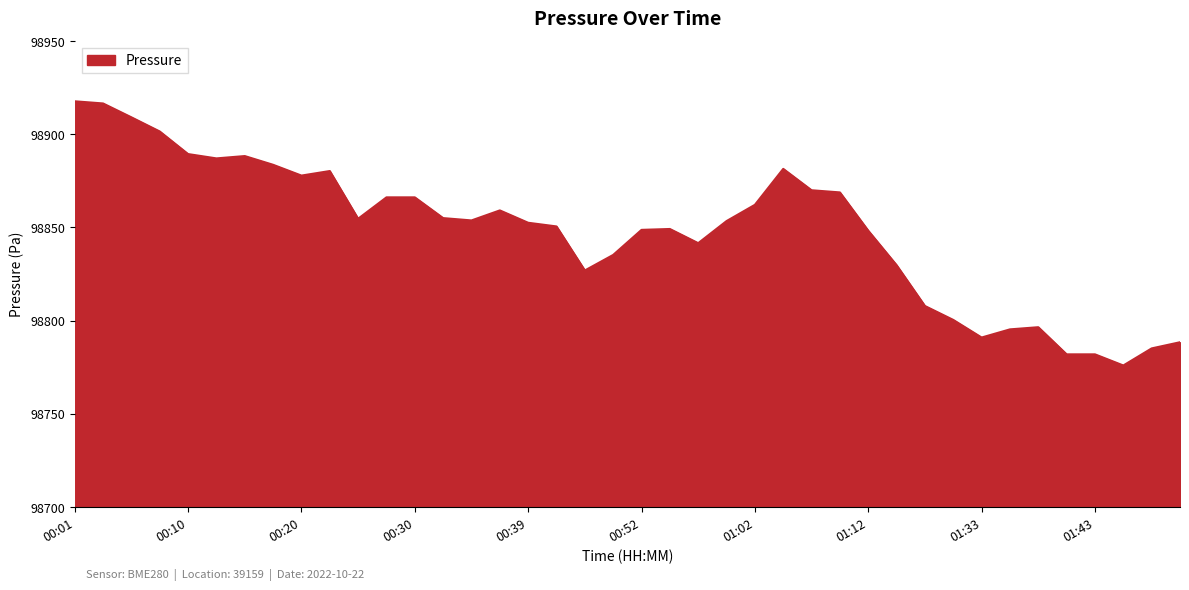

What is the difference between the maximum and minimum values?

141.7